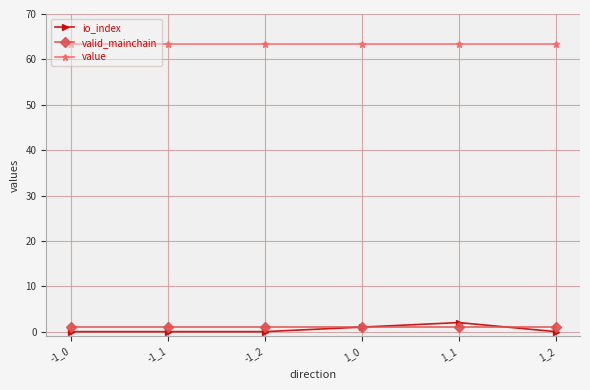

Reading right to left, what are all the values shown in this chart?

io_index: 0.0	2.0	1.0	0.0	0.0	0.0
valid_mainchain: 1.0	1.0	1.0	1.0	1.0	1.0
value: 63.3	63.3	63.3	63.3	63.3	63.3